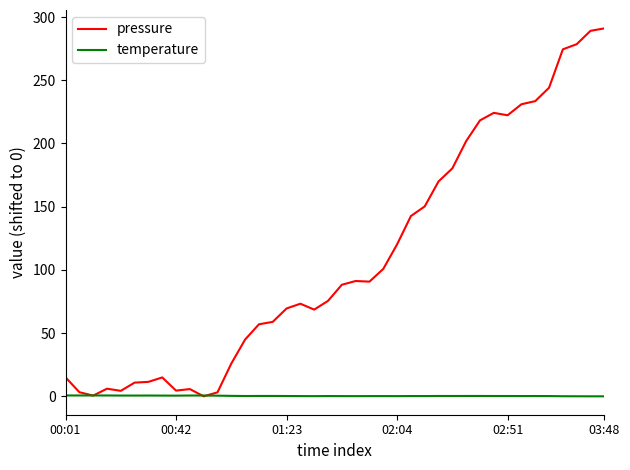

Which series has the largest range (max minus min)?

pressure